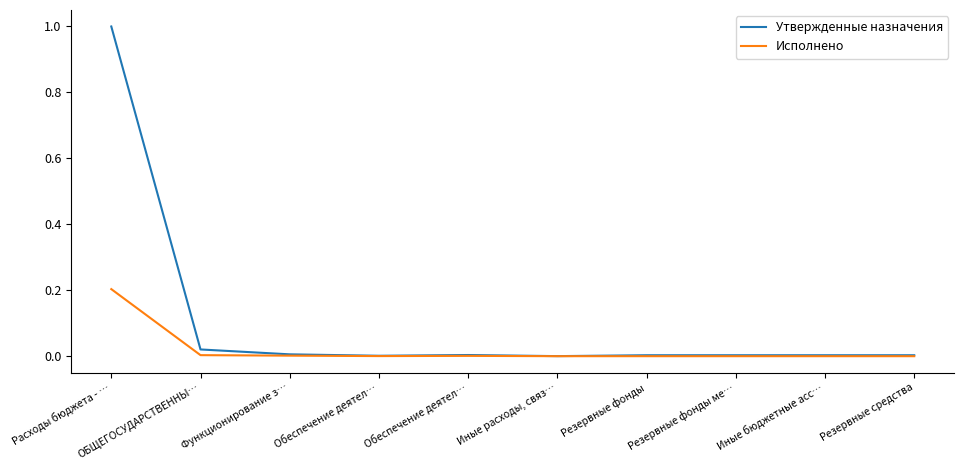

What are all the series names shown in the legend?

Утвержденные назначения, Исполнено